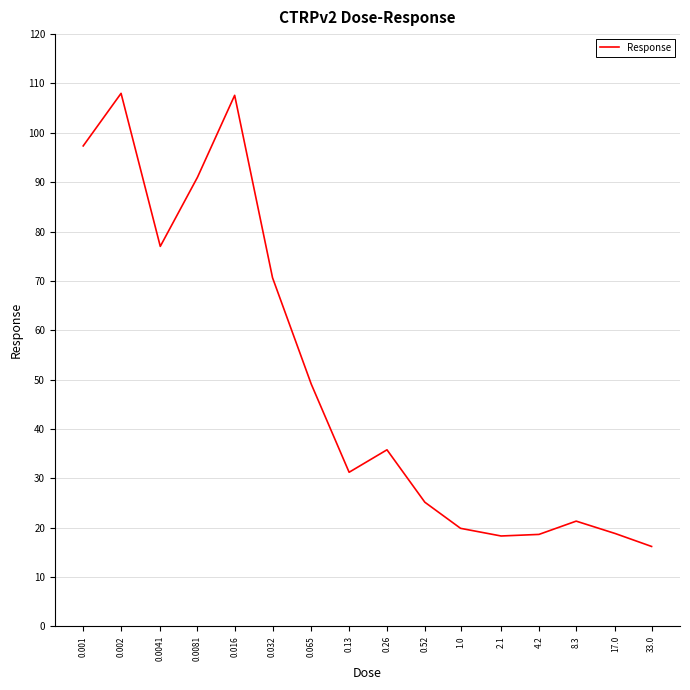

What is the difference between the maximum and minimum values?

91.8